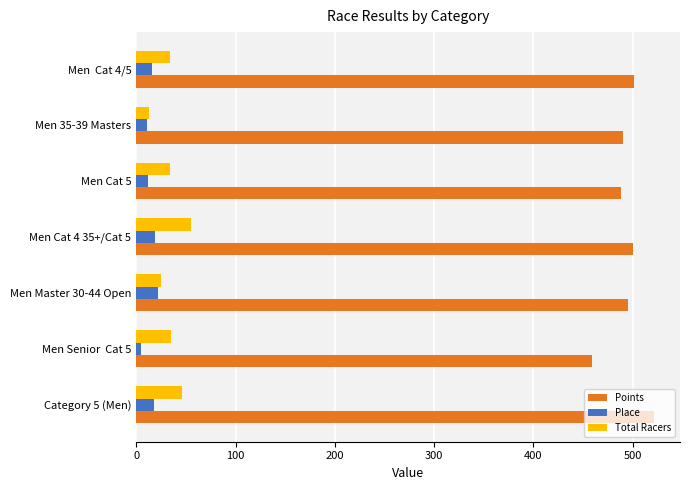

What is the highest value of the Points series?

521.6